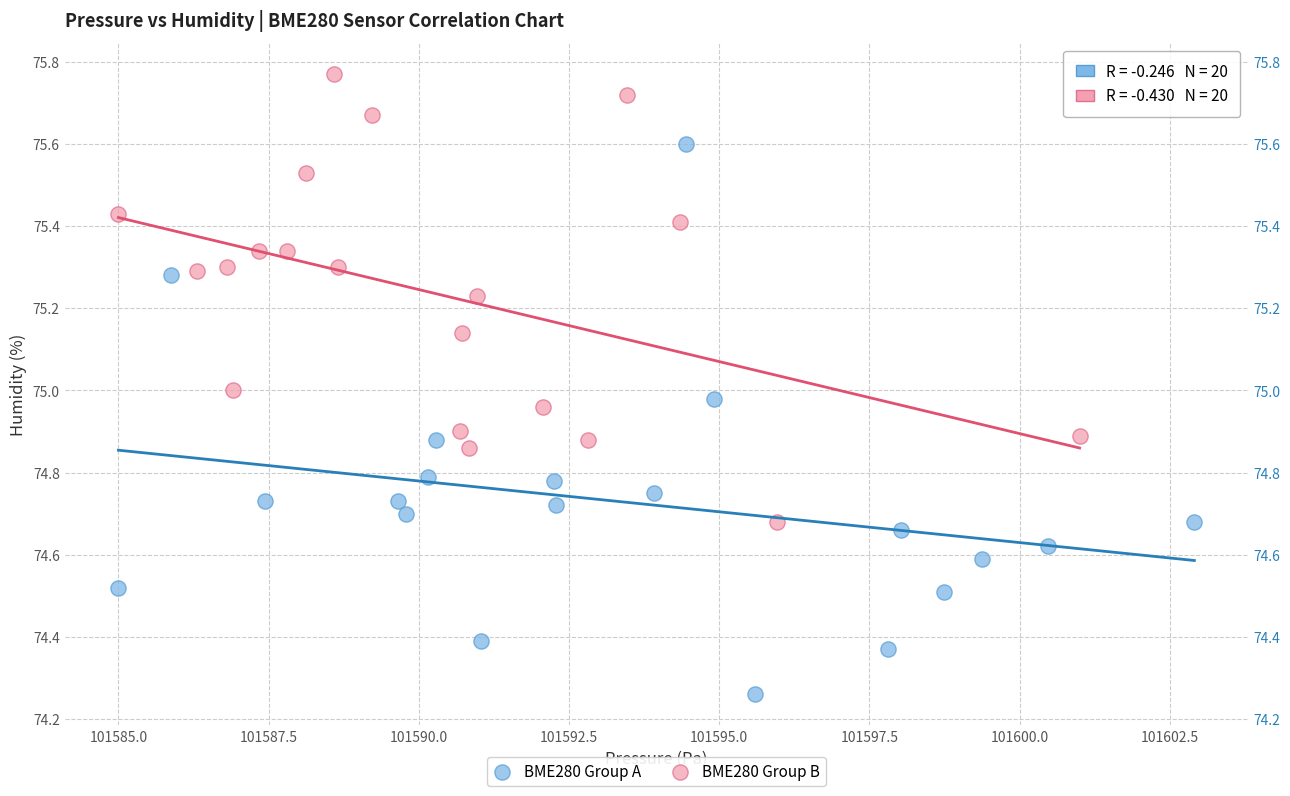

Which series contains the highest Y value?

BME280 Group B